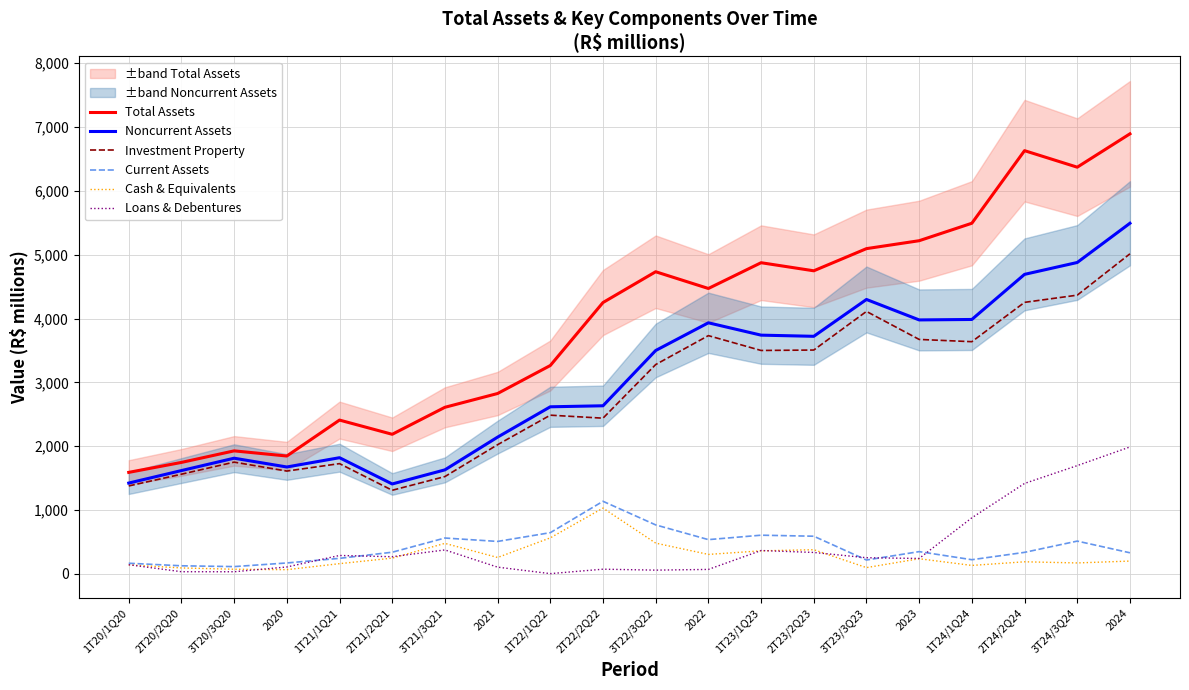

How many interior local peaks does the Noncurrent Assets series have?

4